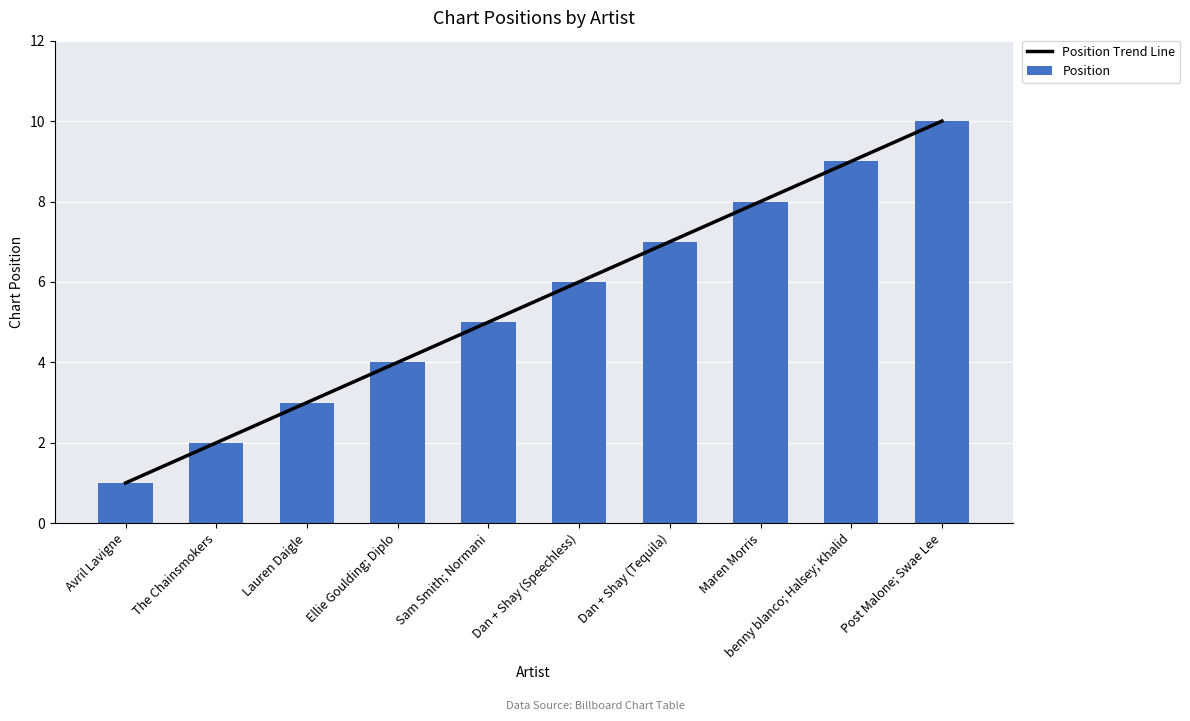

Which category has the highest value in the Position series?

Post Malone; Swae Lee